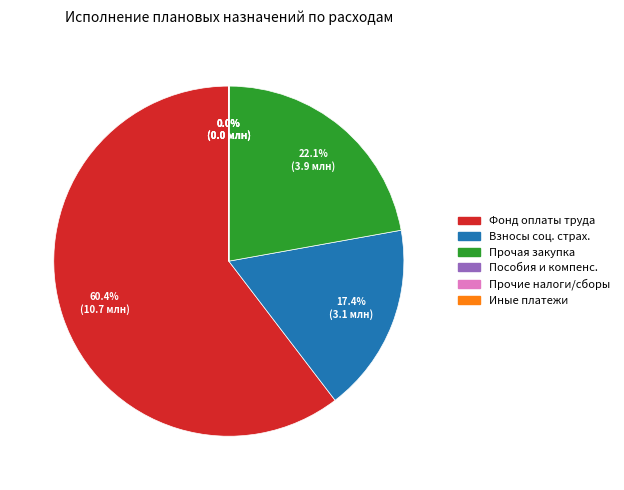

Is there a majority slice in this chart?

Yes